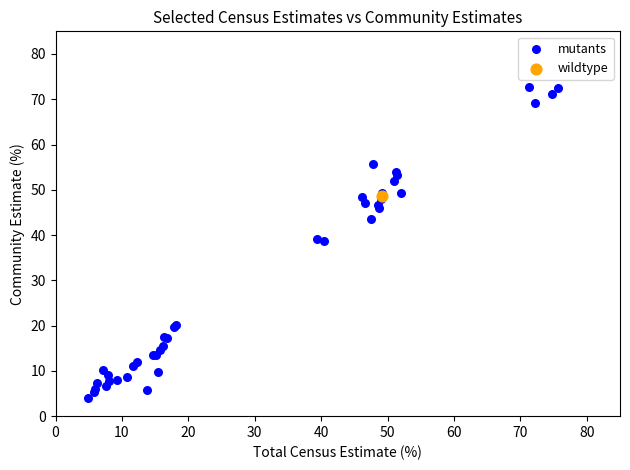

What are all the series names shown in the legend?

mutants, wildtype